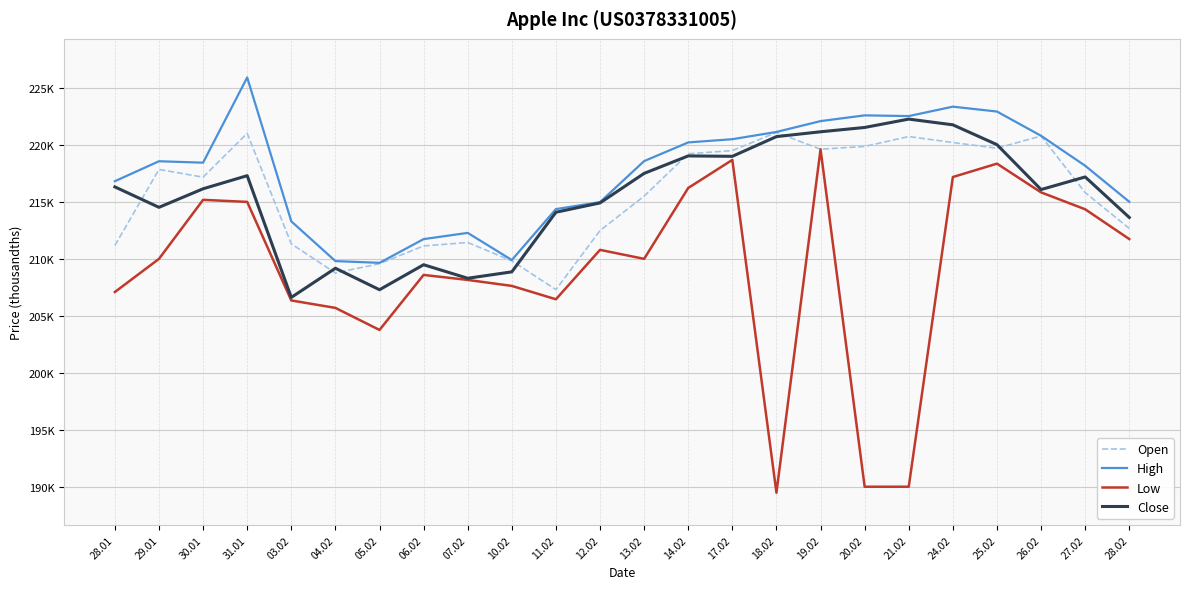

Does the chart display data point markers on the line(s)?

No